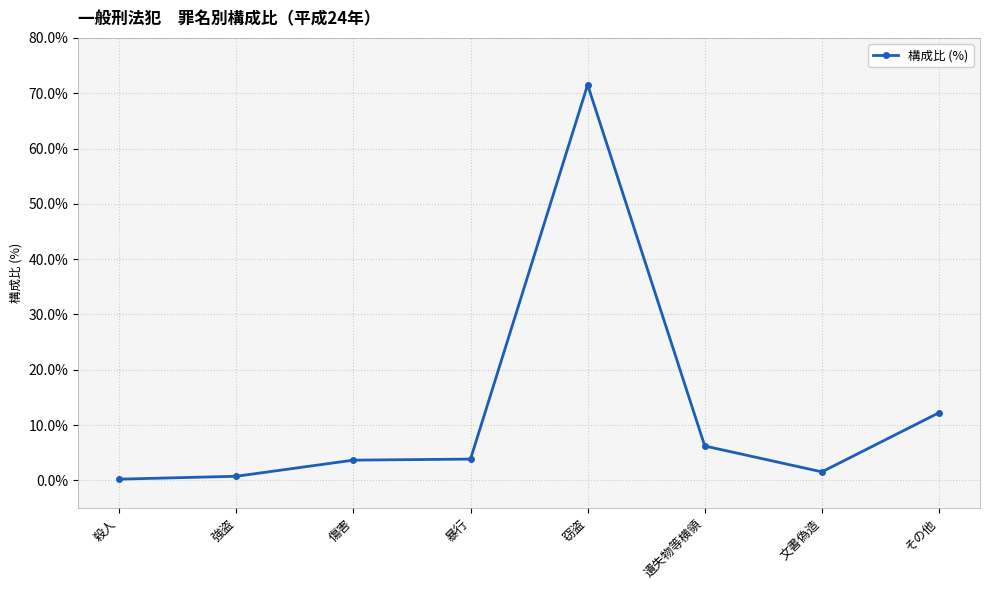

True or false: the data has more than 0 interior local peaks.

True